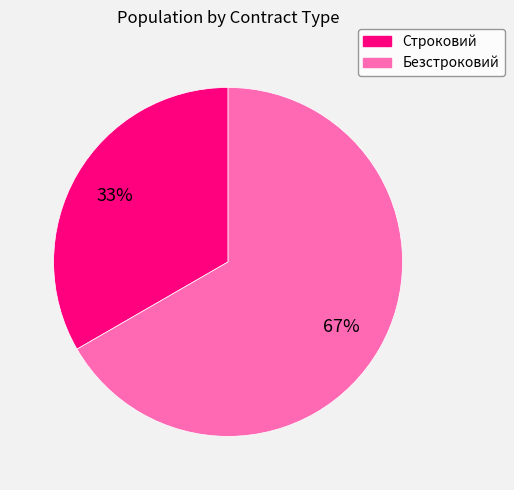

Combined, do Строковий and Безстроковий account for over 50%?

Yes